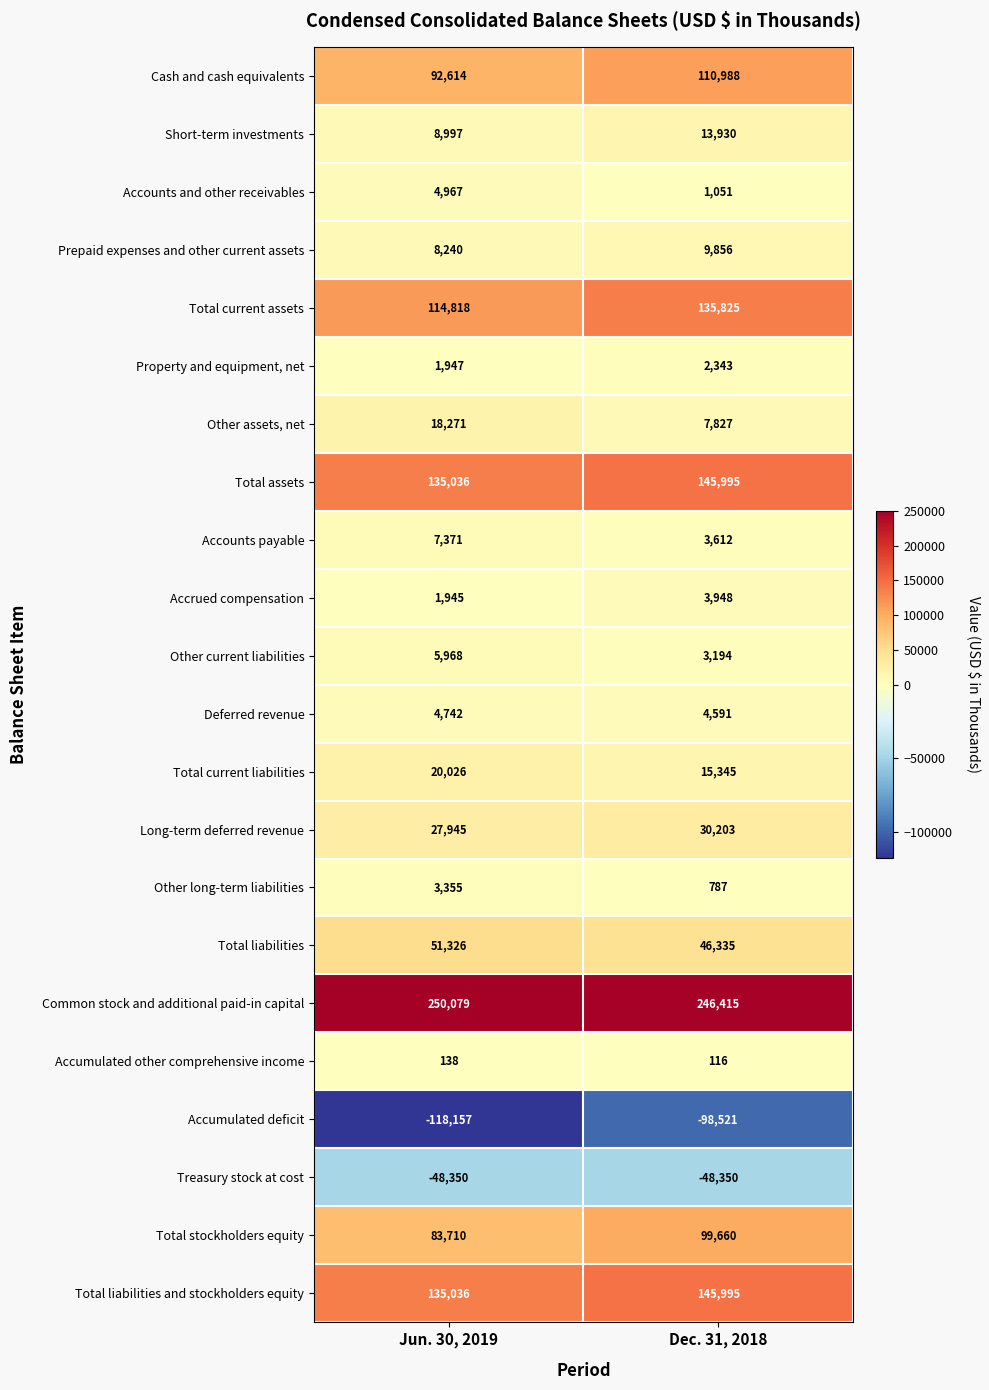

Which category has the lowest value in the Total liabilities and stockholders equity series?

Jun. 30, 2019